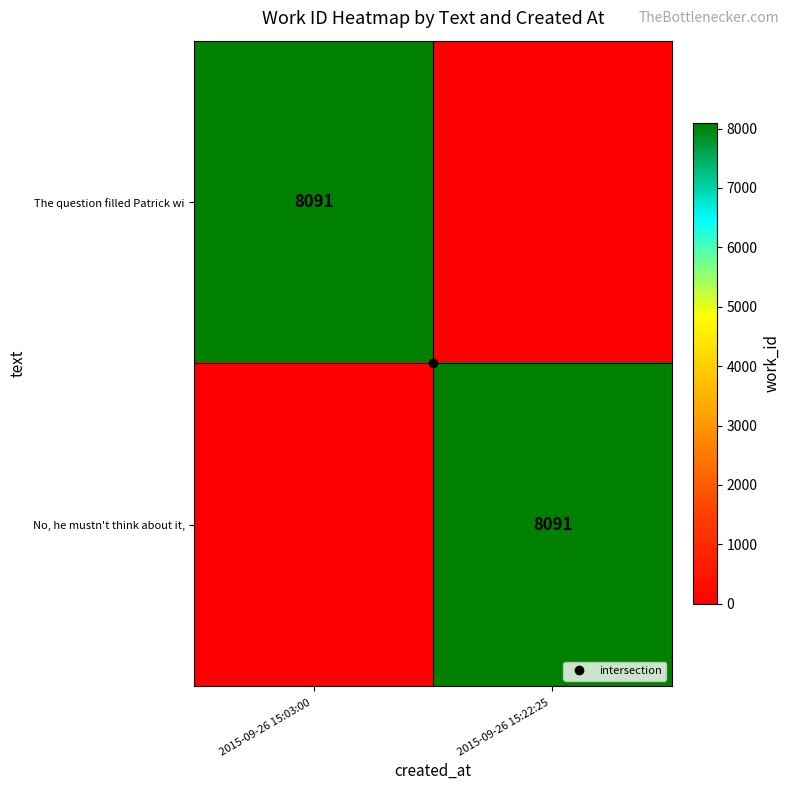

Which series has the widest spread of values?

The question filled Patrick wi